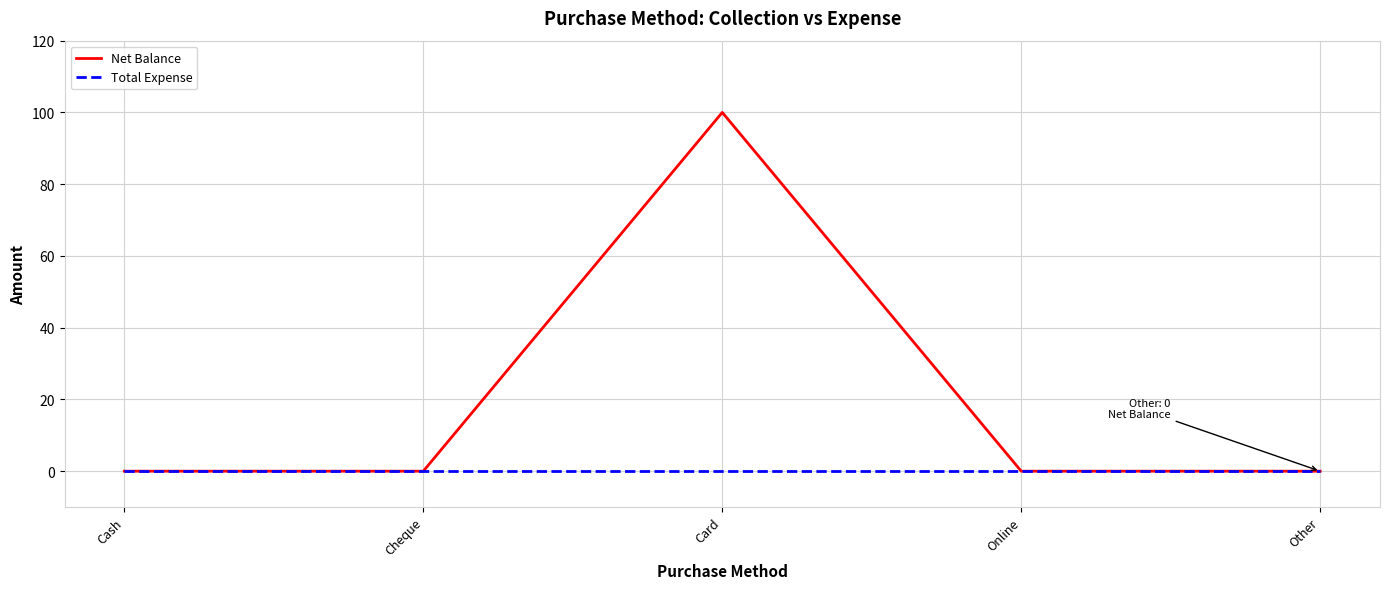

What is the maximum value for Net Balance?

100